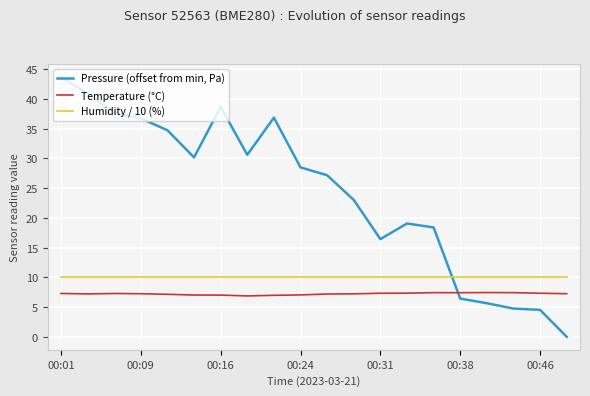

Which series has the widest spread of values?

Pressure (offset from min, Pa)